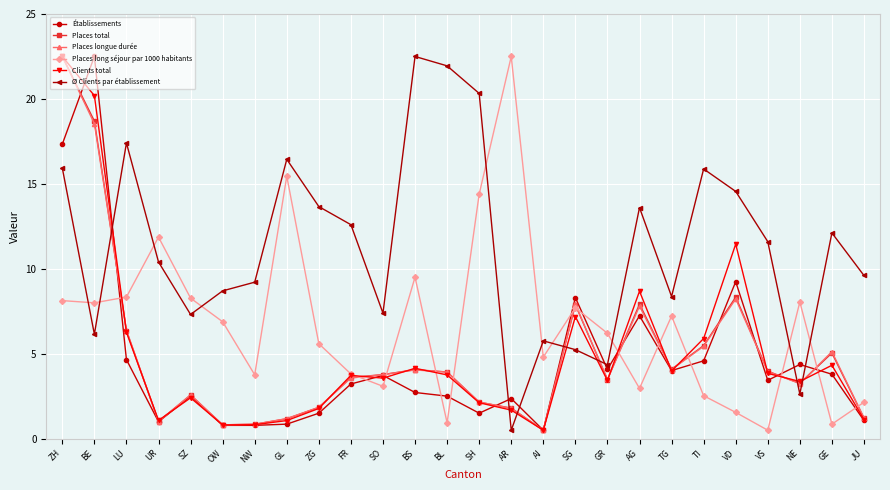

True or false: Places long séjour par 1000 habitants has a value of 5.0 at ZH.

False